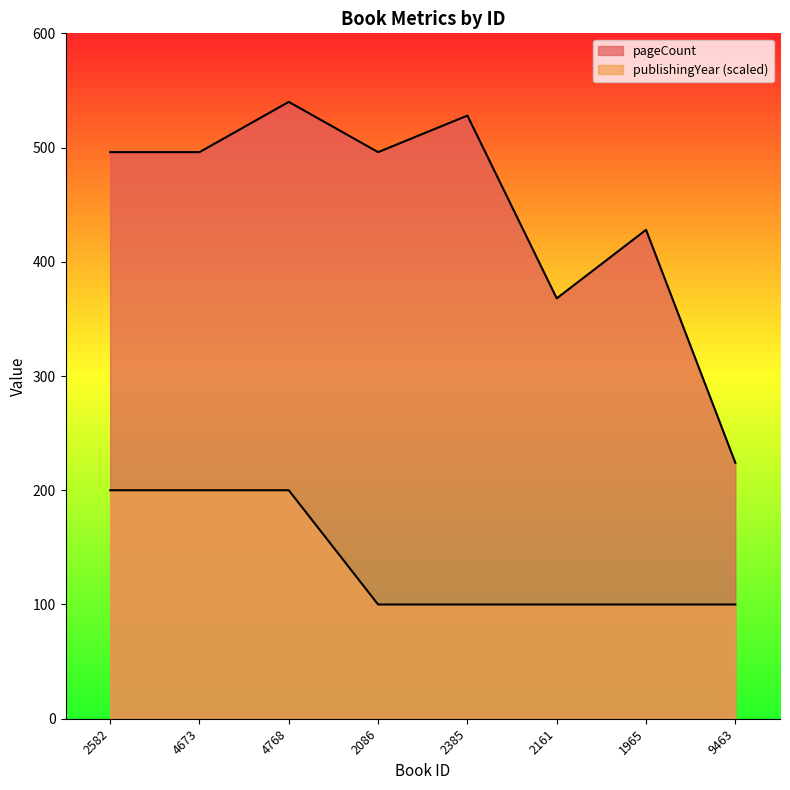

Does the chart have visible grid lines?

No